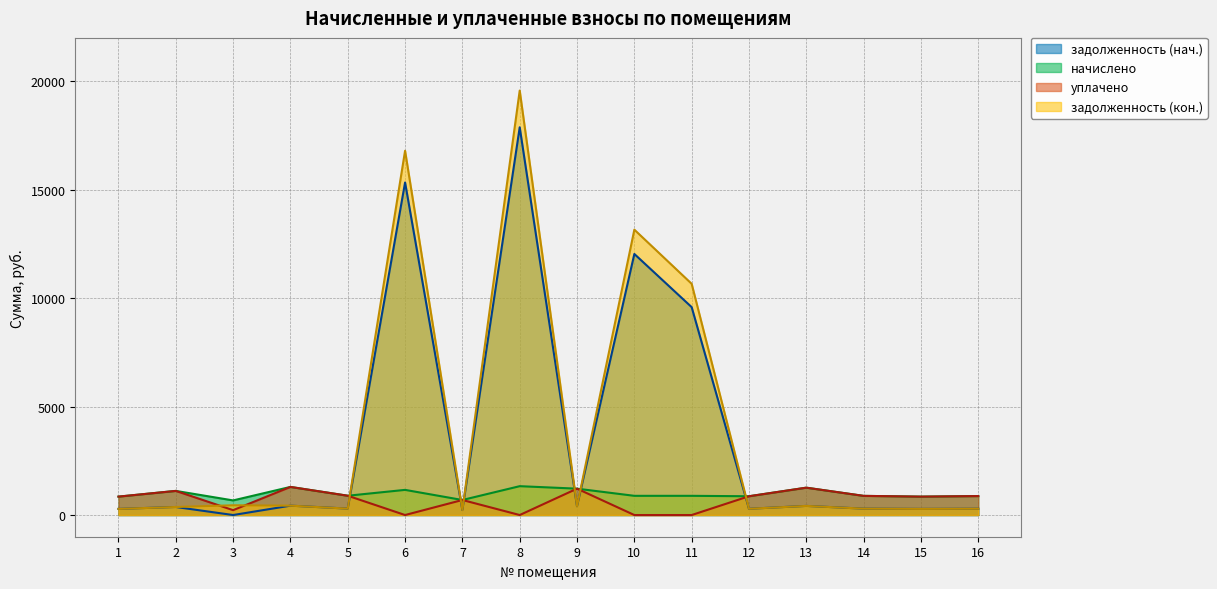

At which category does задолженность (кон.) reach its first local peak?

3